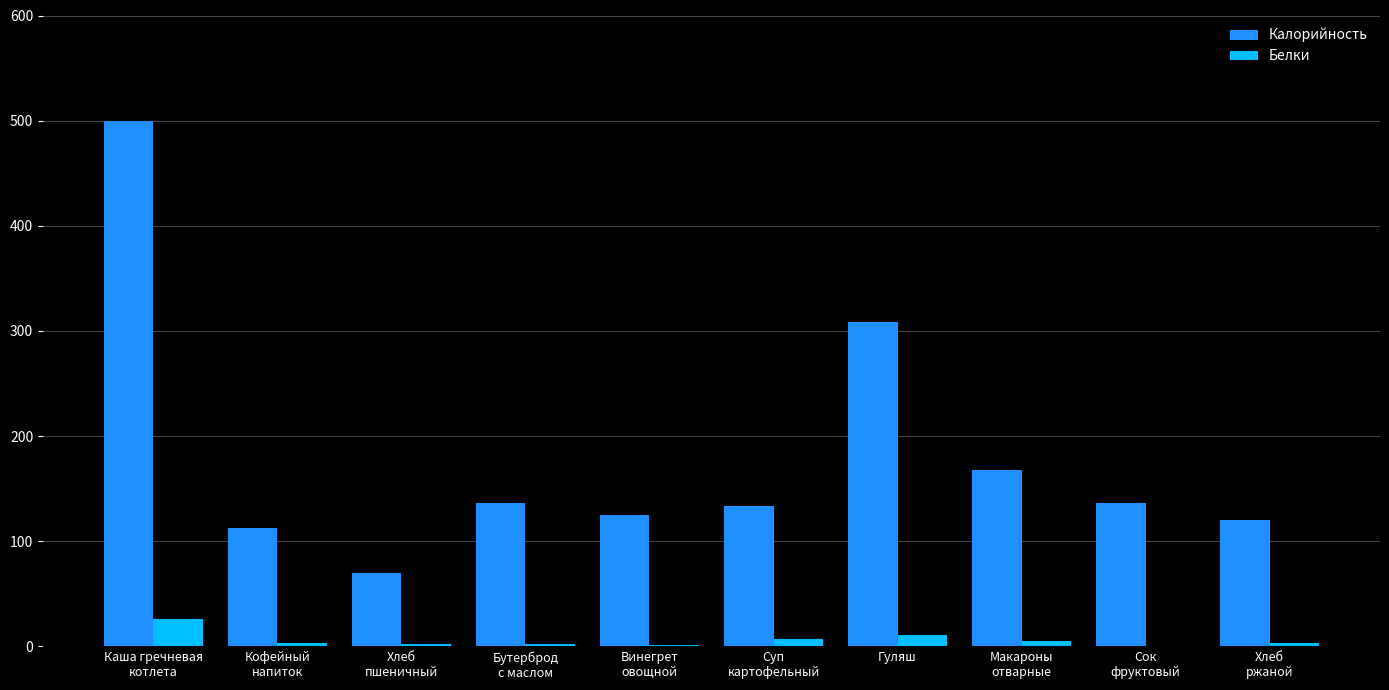

How many distinct data groups are displayed?

2